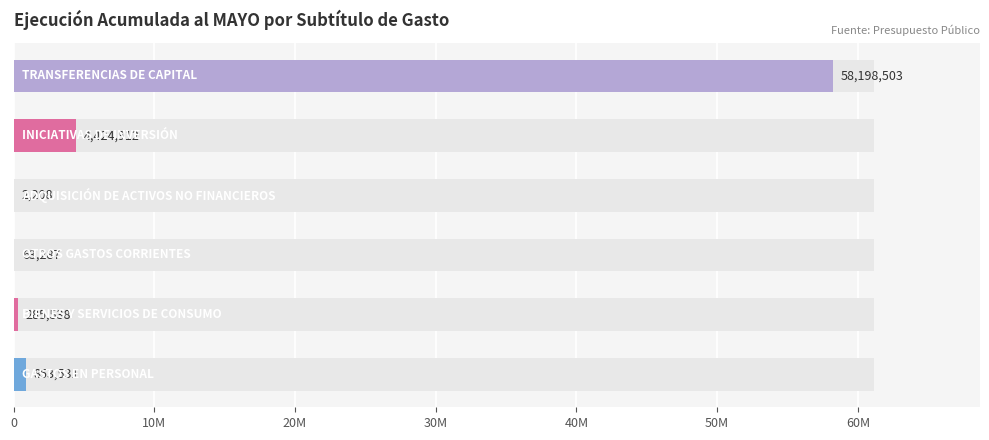

Reading left to right, list all the values displayed in this chart.

853531	285538	63287	2208	4424912	58198503